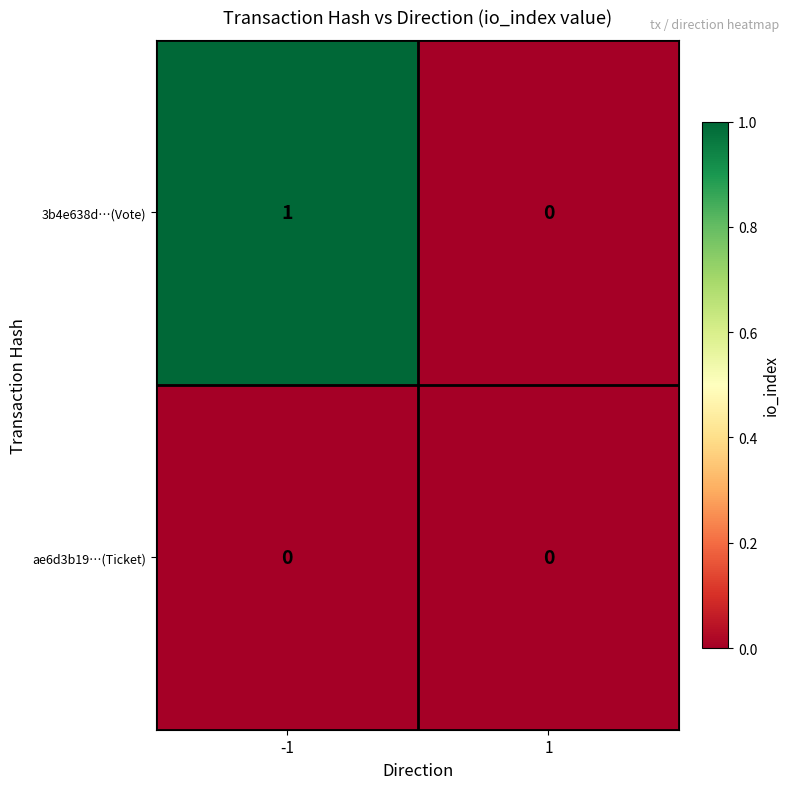

Reading right to left, what are all the values shown in this chart?

3b4e638d…(Vote): 0	1
ae6d3b19…(Ticket): 0	0